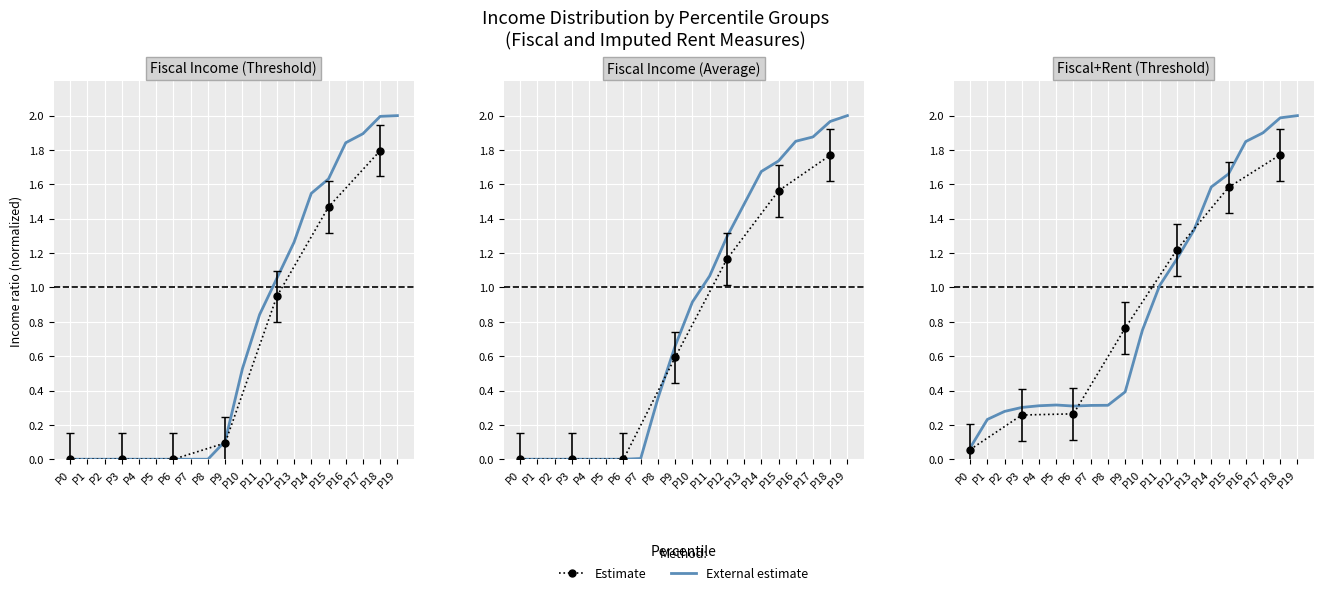

True or false: Fiscal income threshold has more than 1 points higher than both neighbors.

False